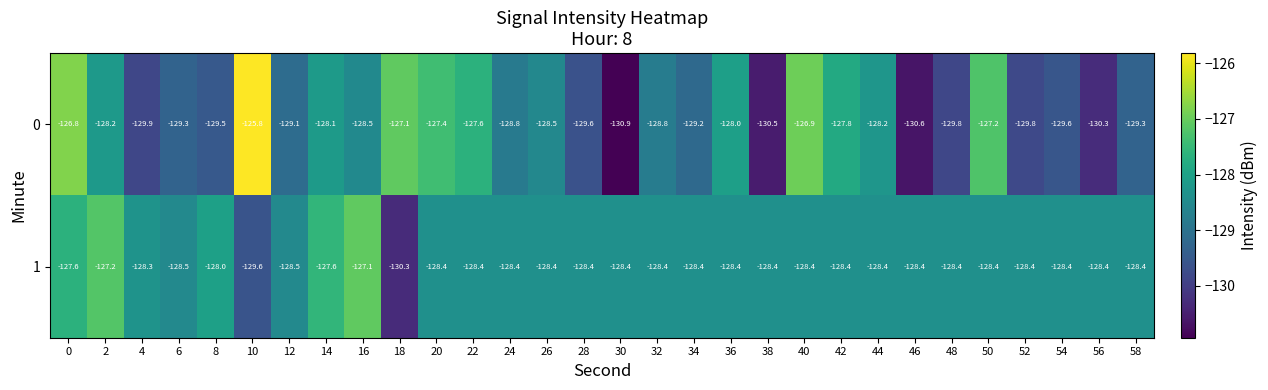

At how many categories does at least one series exceed -127?

3